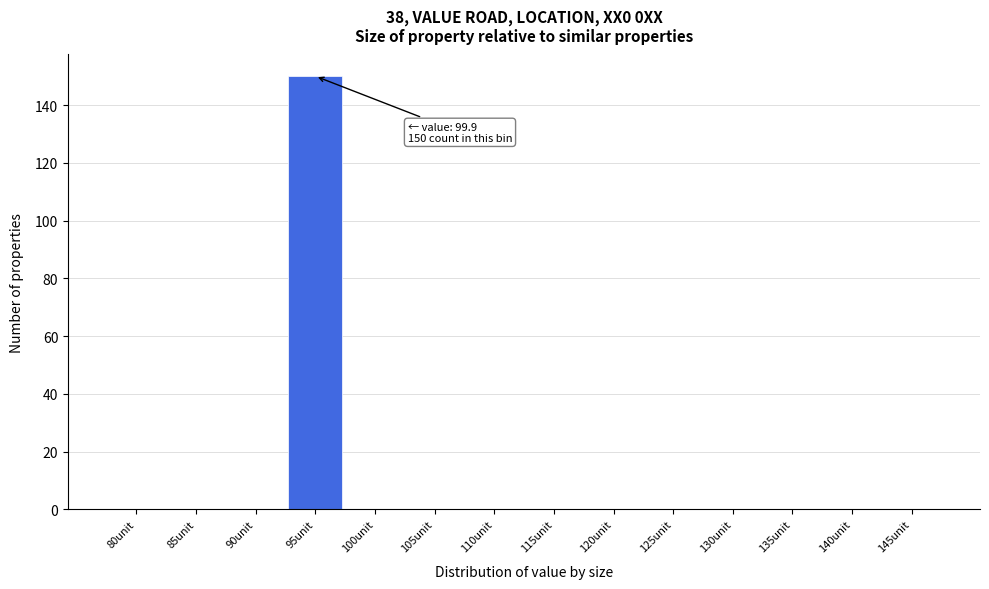

Reading right to left, transcribe all the data shown in this chart.

145unit=0	140unit=0	135unit=0	130unit=0	125unit=0	120unit=0	115unit=0	110unit=0	105unit=0	100unit=0	95unit=150	90unit=0	85unit=0	80unit=0